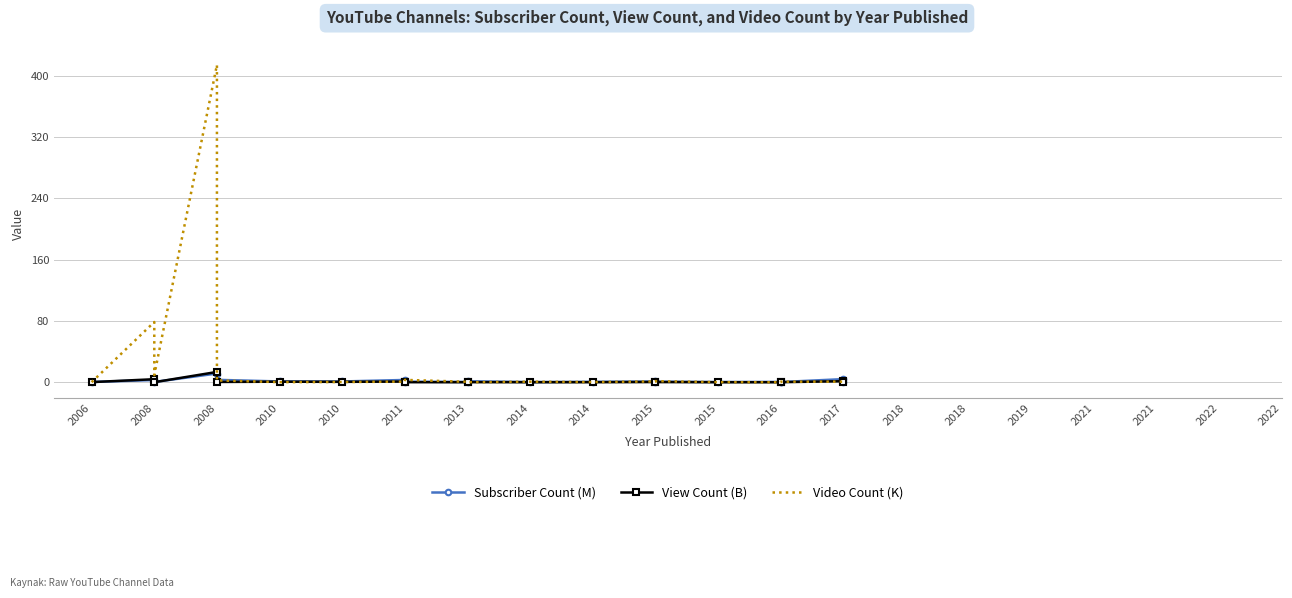

Is it true that Subscriber Count (M) equals 0.7 at 2011?

True